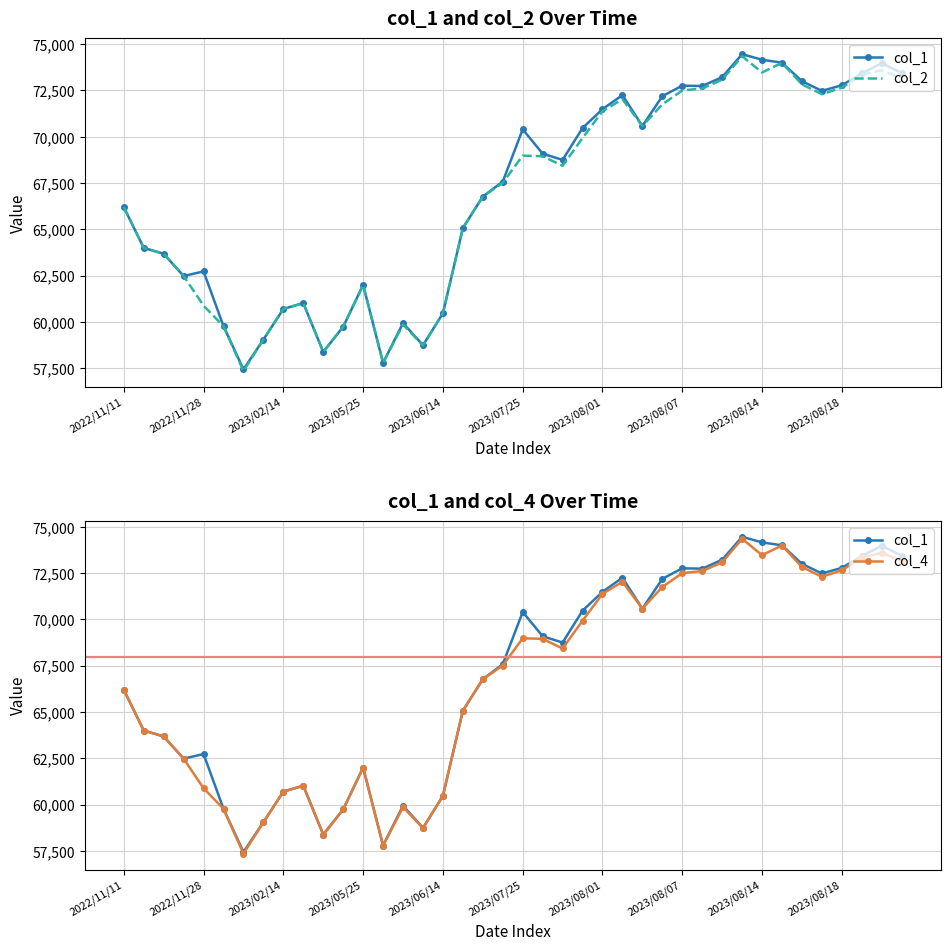

What is the sum of all col_2 values?

2671380